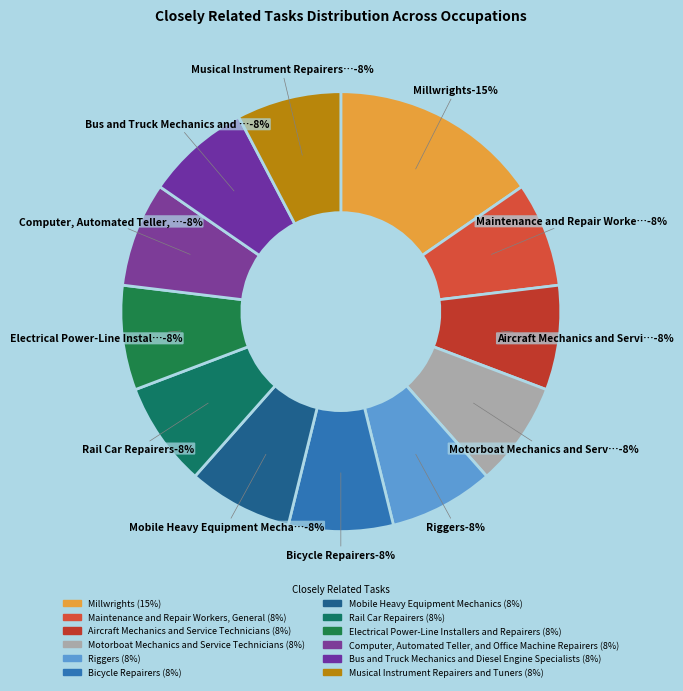

To the nearest percent, what is the combined percentage of Motorboat Mechanics and Service Technicians and Millwrights?

23%